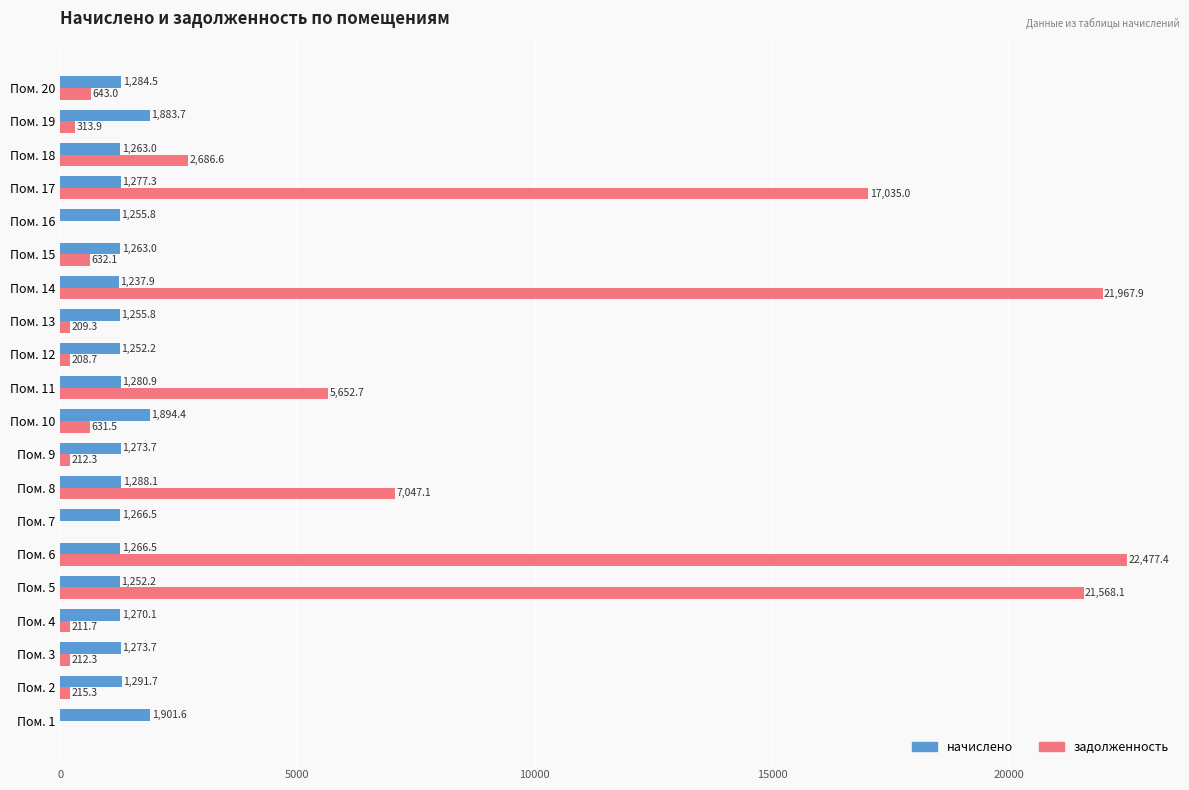

At which label is начислено closest to 1569?

Пом. 2